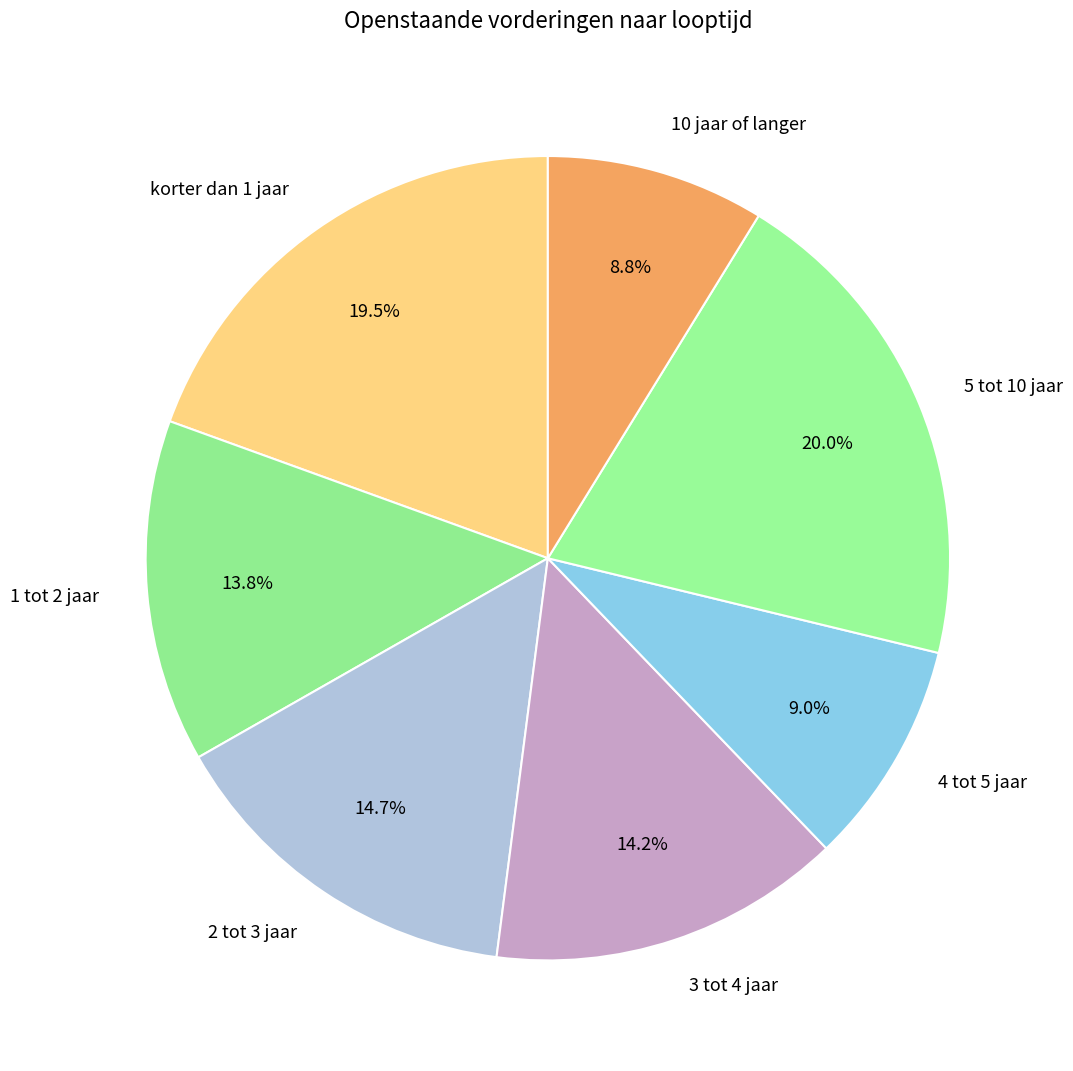

To the nearest percent, what is the combined percentage of 10 jaar of langer and korter dan 1 jaar?

28%